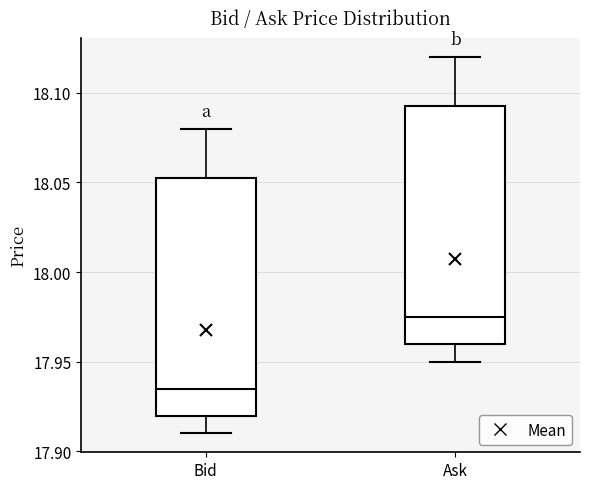

Reading left to right, transcribe this box plot: for each box, give where its median line is, the range the box spans, and where its two whiskers end, as read against the y-axis. The values are not printed on the chart, so give them approximately, as read against the axis.

Bid: median 17.935, box 17.920 to 18.055, whiskers 17.910 to 18.080
Ask: median 17.975, box 17.960 to 18.095, whiskers 17.950 to 18.120